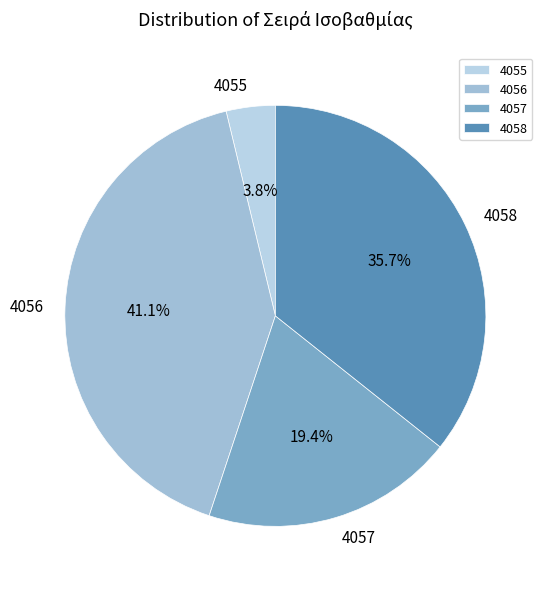

Which slice is the smallest?

4055